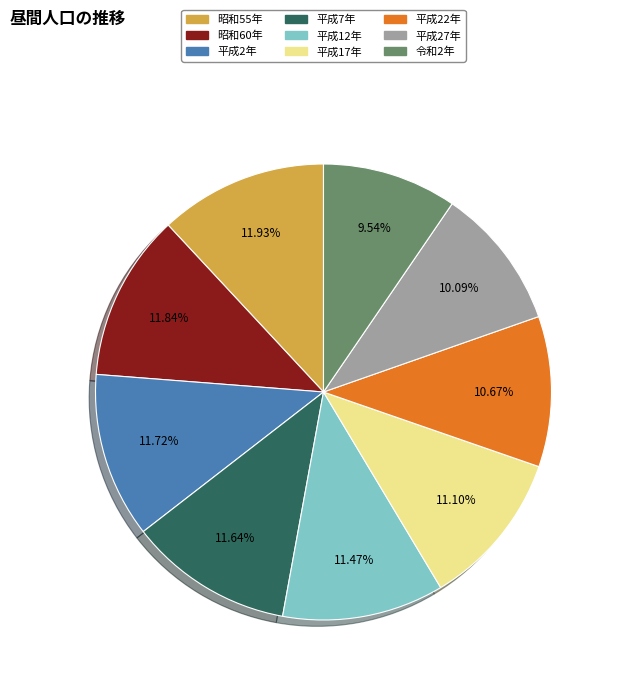

How many slices are in this pie chart?

9